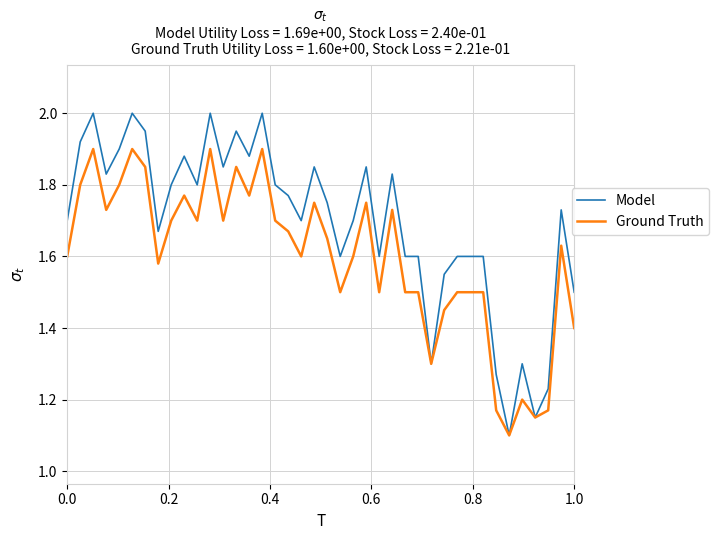

What is the maximum value shown in the chart?

2.0